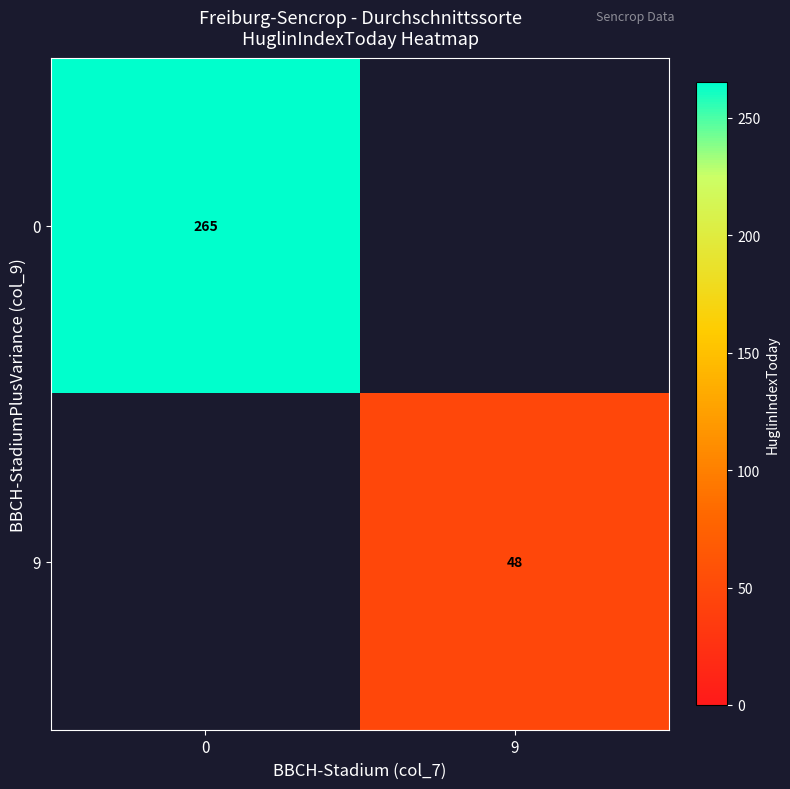

Which has a higher value, 0 or 9?

9